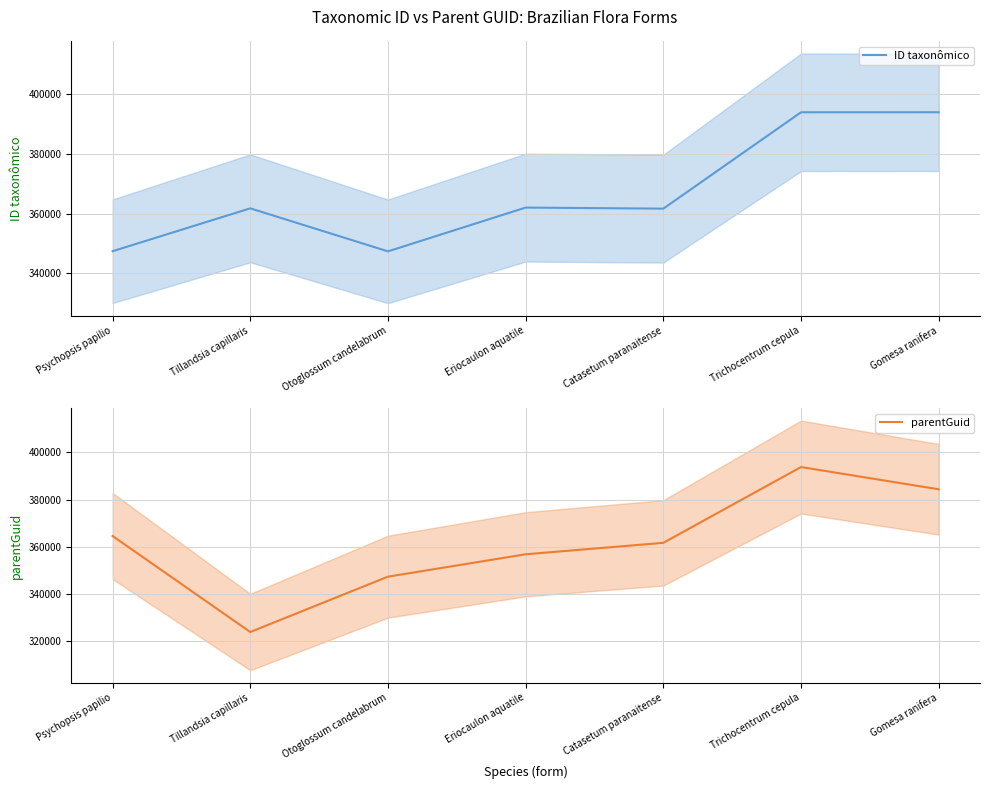

How many interior local valleys does the ID taxonômico series have?

2